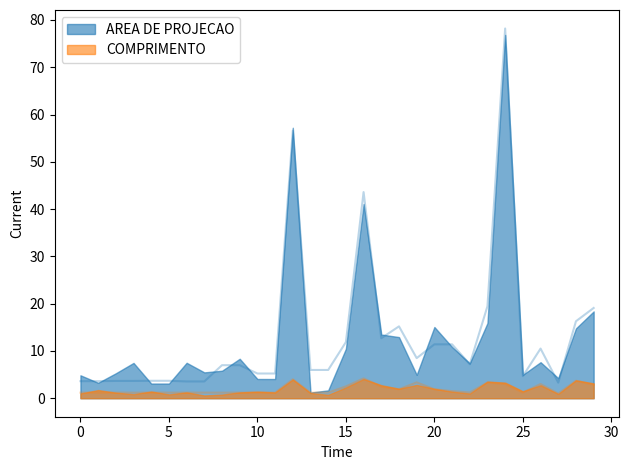

True or false: COMPRIMENTO and AREA DE PROJECAO intersect in this chart.

False